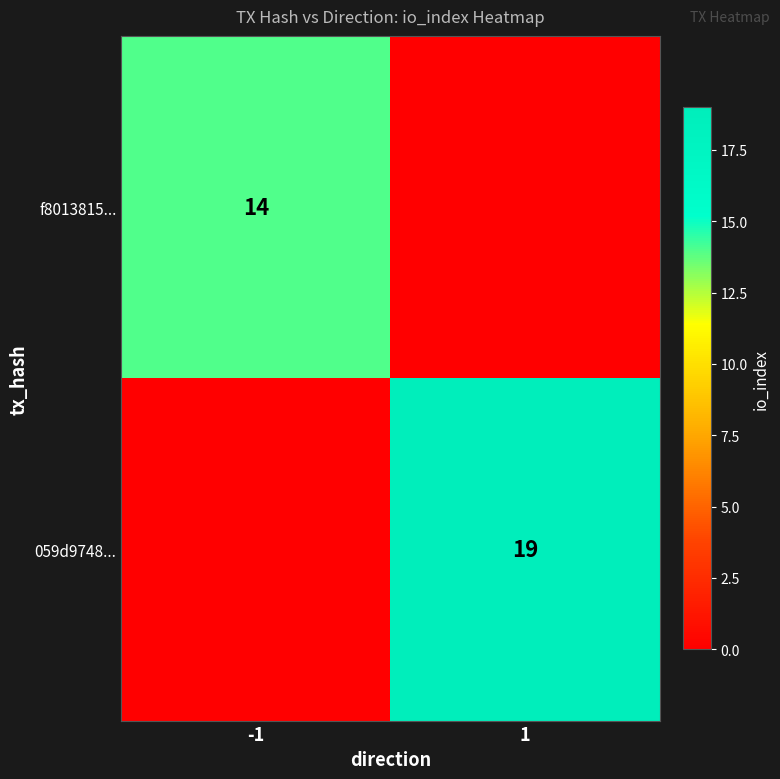

The value of f8013815... at -1 is 14. True or false?

True